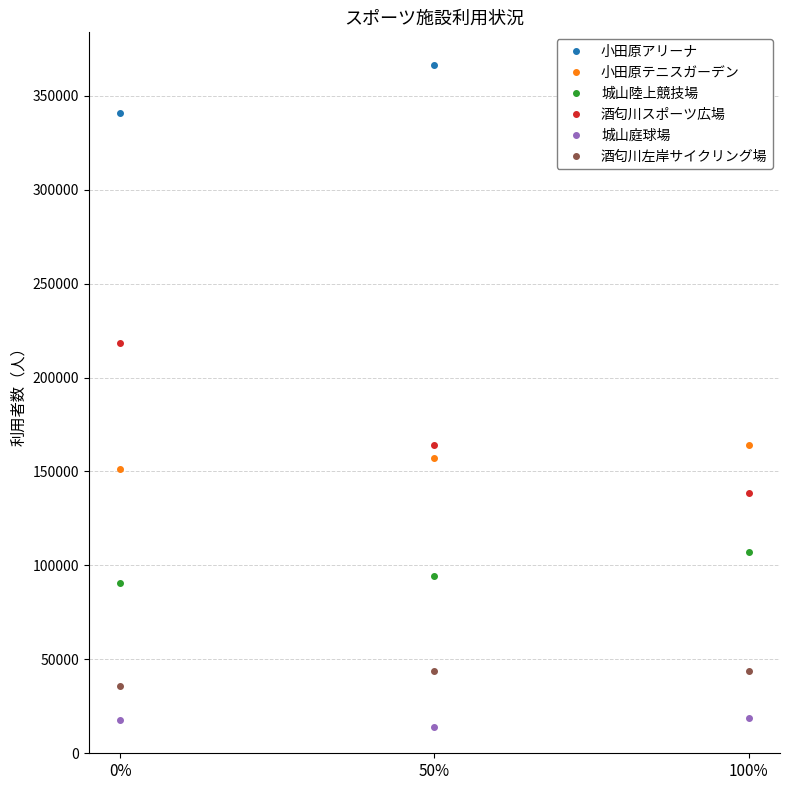

How many series are shown in this chart?

6